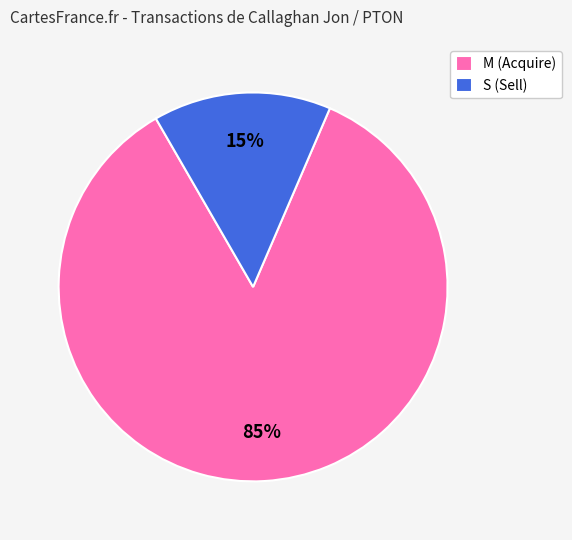

Does any single category account for the majority?

Yes